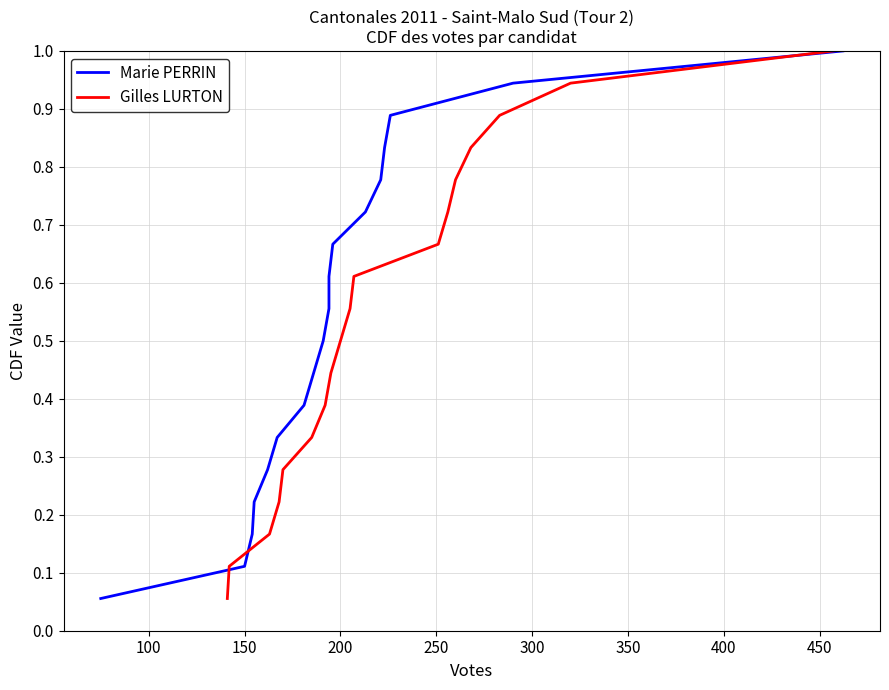

What are all the series names shown in the legend?

Marie PERRIN, Gilles LURTON